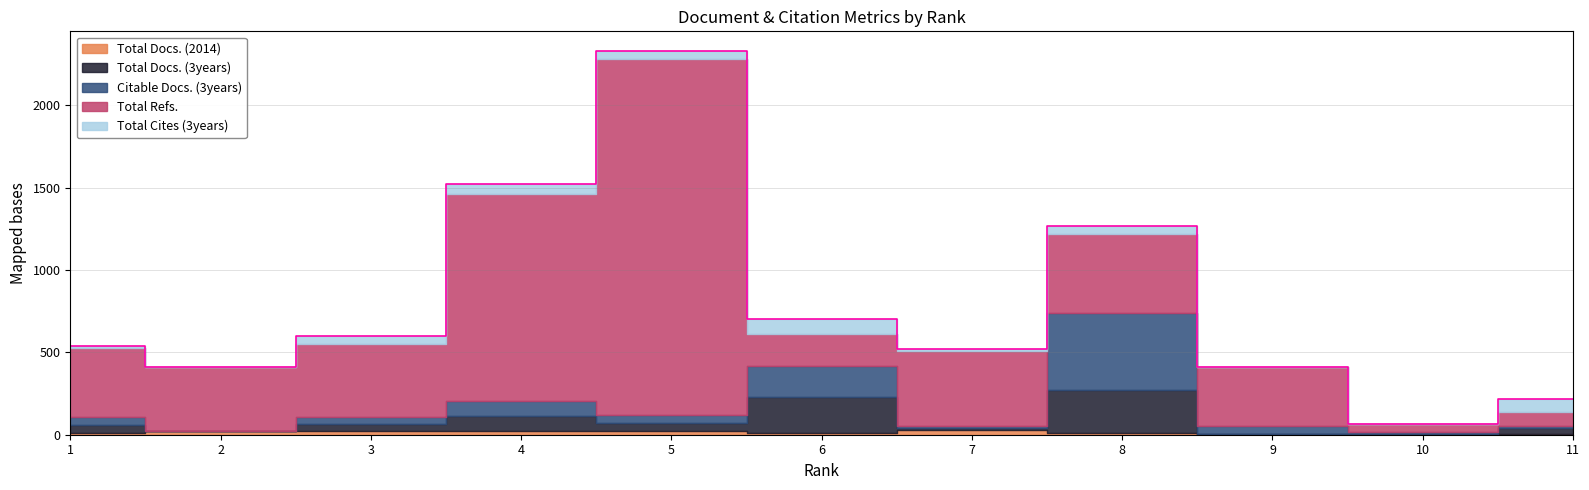

Reading left to right, extract all data points from this chart.

Total Docs. (2014): 9	21	25	25	23	12	27	8	5	5	6
Total Docs. (3years): 50	0	41	91	47	215	13	265	0	0	36
Citable Docs. (3years): 50	0	39	89	52	189	12	468	45	9	11
Total Refs.: 418	388	443	1257	2158	193	455	475	360	51	83
Total Cites (3years): 9	0	49	57	52	94	14	48	0	0	83